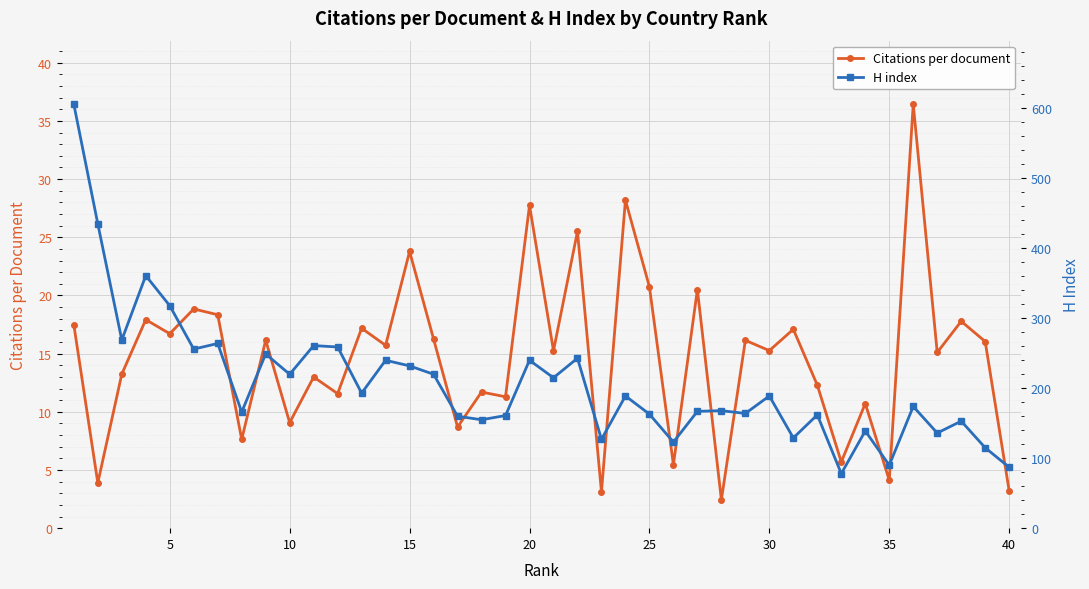

What are all the series names shown in the legend?

Citations per document, H index